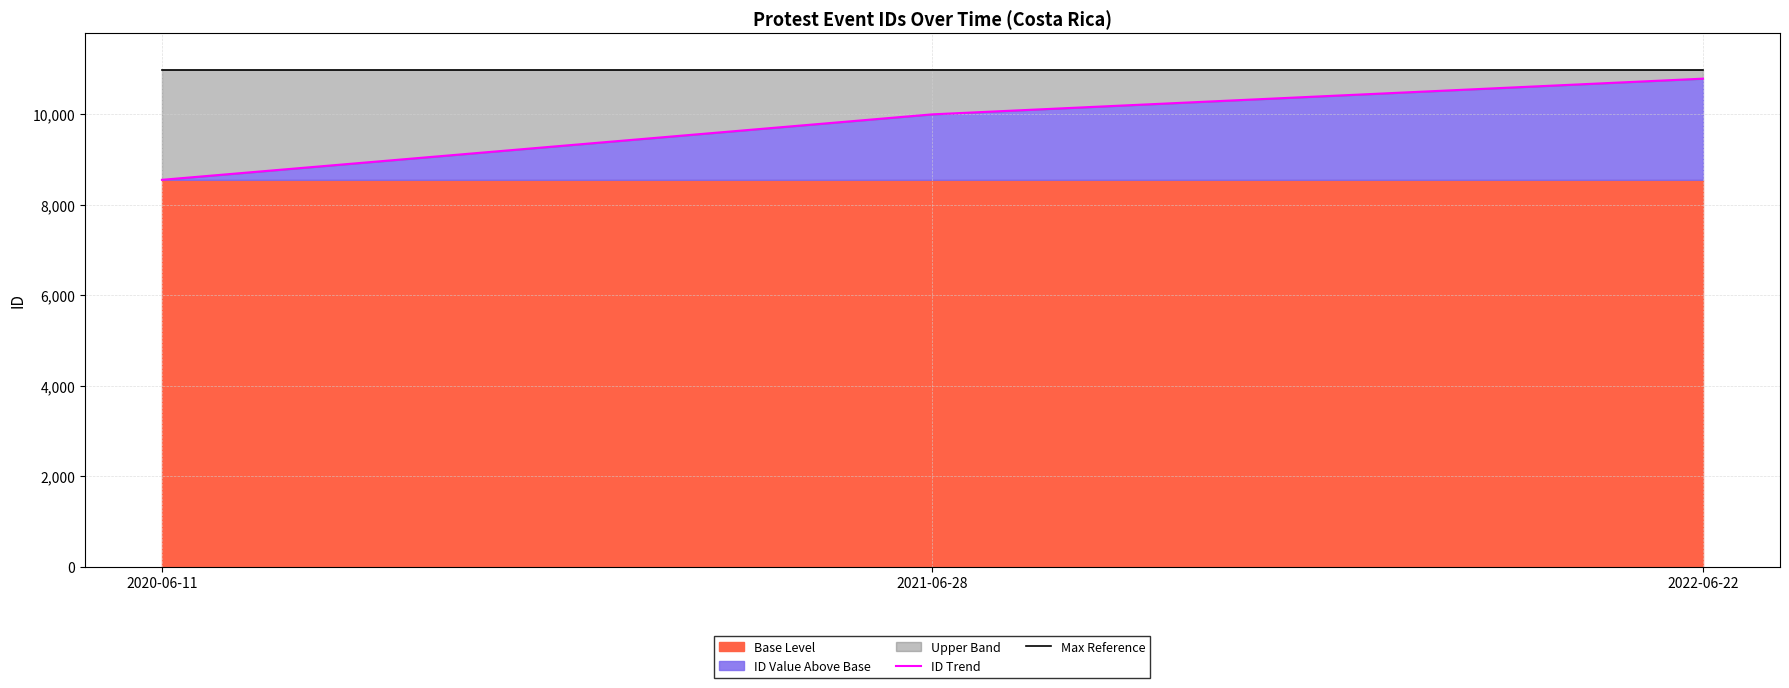

What is the difference between the highest and lowest values at 2020-06-11?

2434